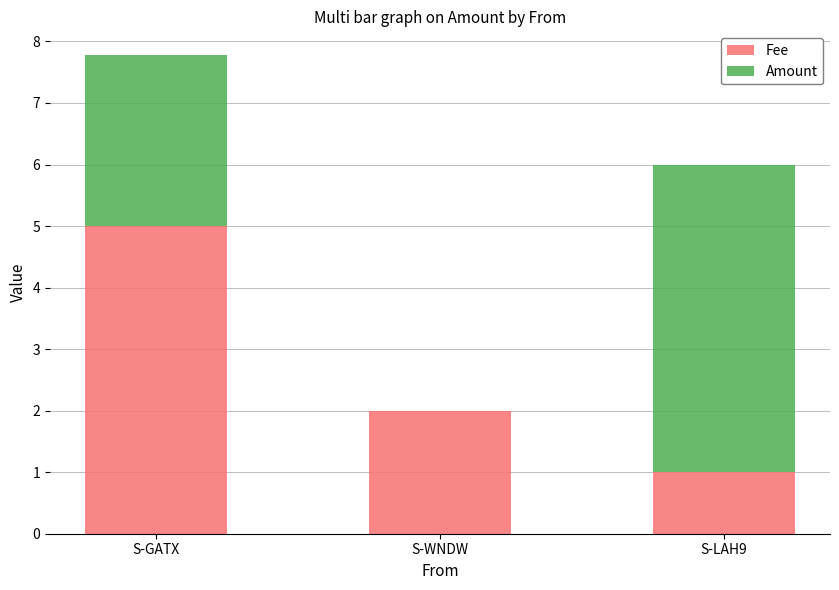

Reading left to right, list the values for the Fee series.

S-GATX=5.0	S-WNDW=2.0	S-LAH9=1.0